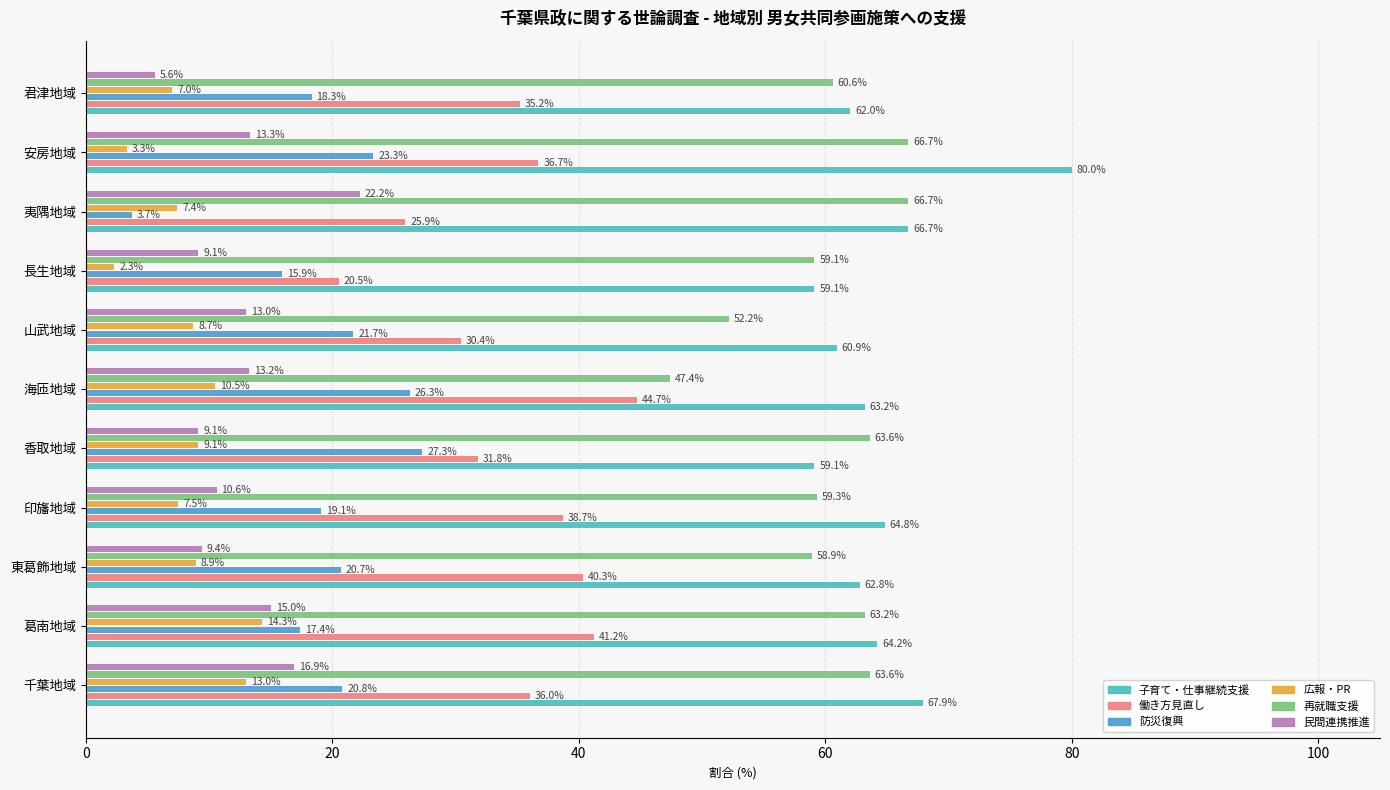

What is the difference between the highest and lowest values at 葛南地域?

49.9